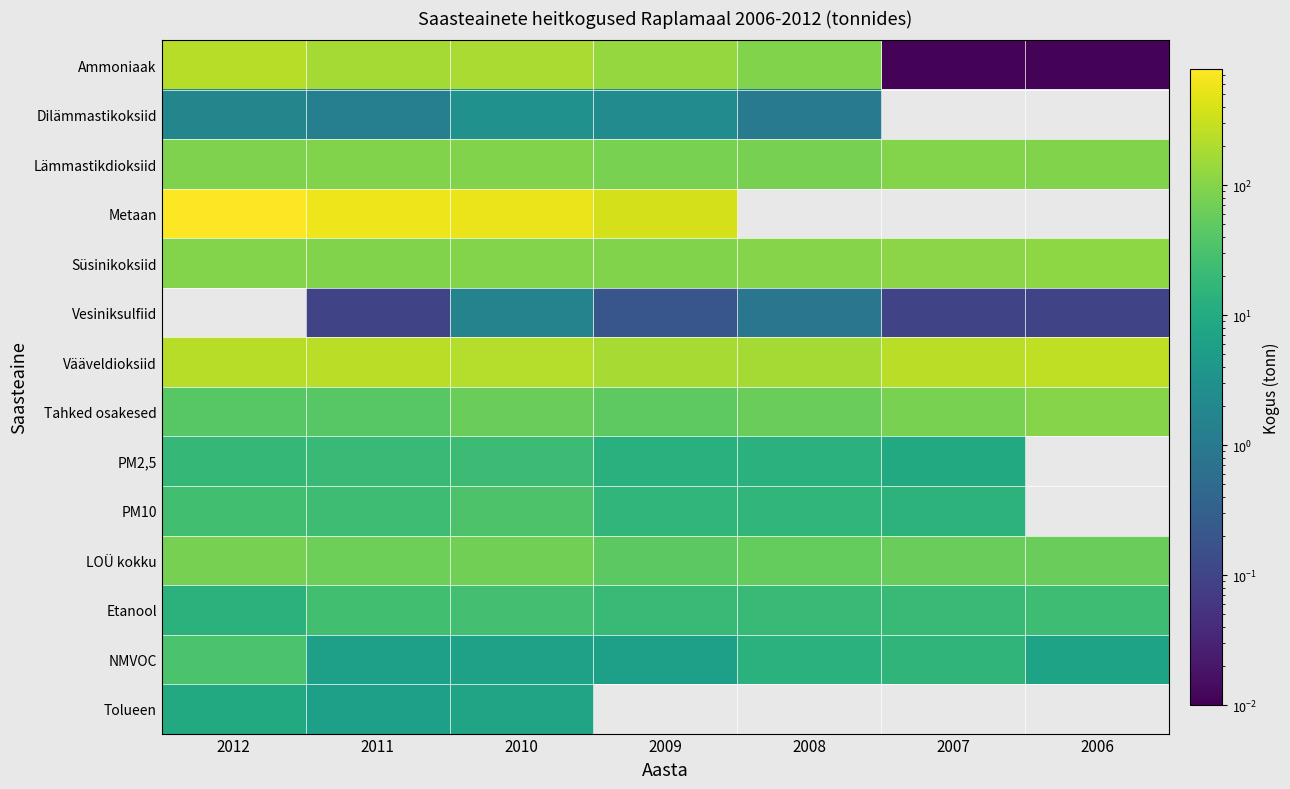

The value of LOÜ kokku at 2007 is 32.2. True or false?

False